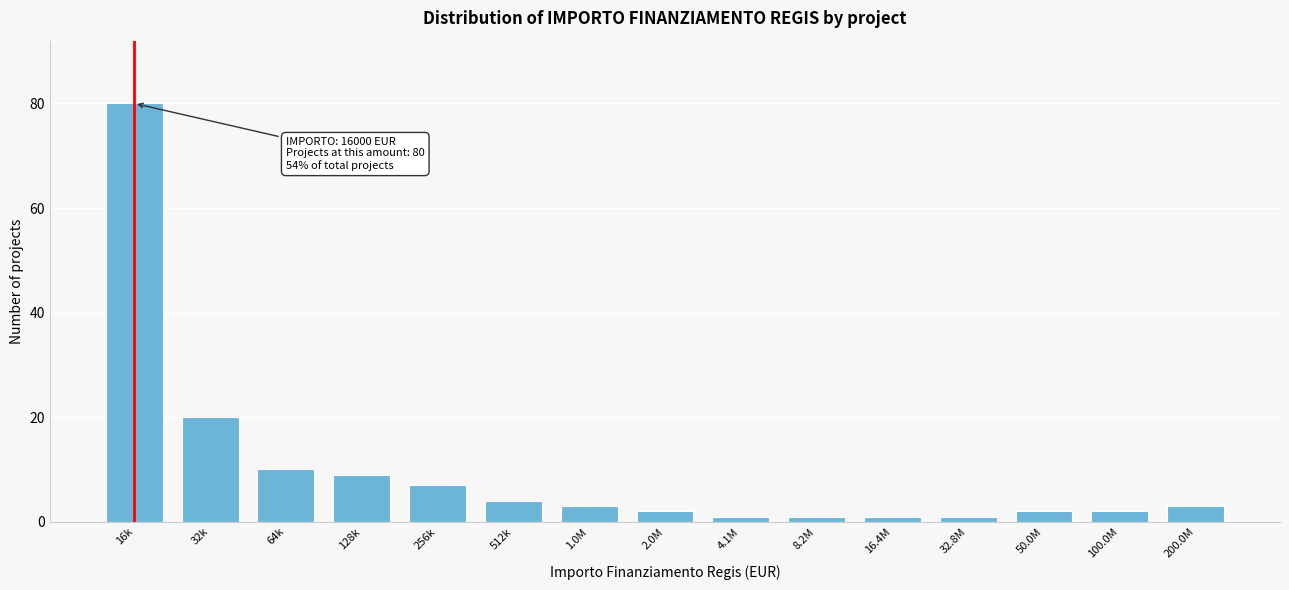

Reading left to right, extract all data points from this chart.

16k=80	32k=20	64k=10	128k=9	256k=7	512k=4	1.0M=3	2.0M=2	4.1M=1	8.2M=1	16.4M=1	32.8M=1	50.0M=2	100.0M=2	200.0M=3